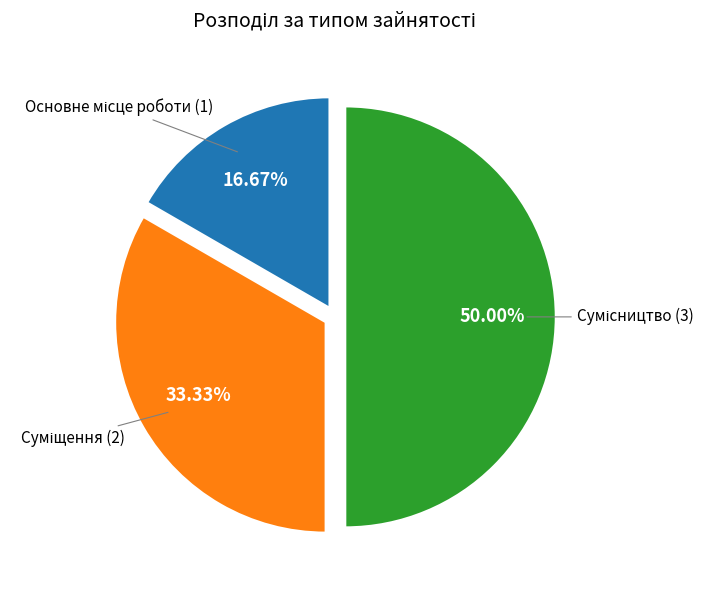

Count the number of slices in the pie.

3